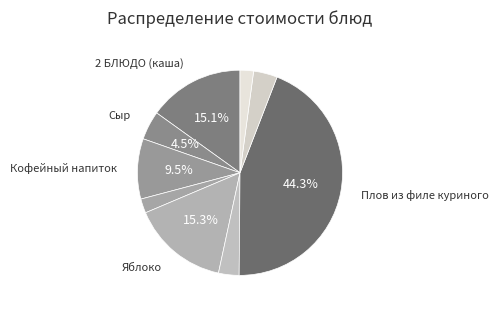

Does any single category account for the majority?

No